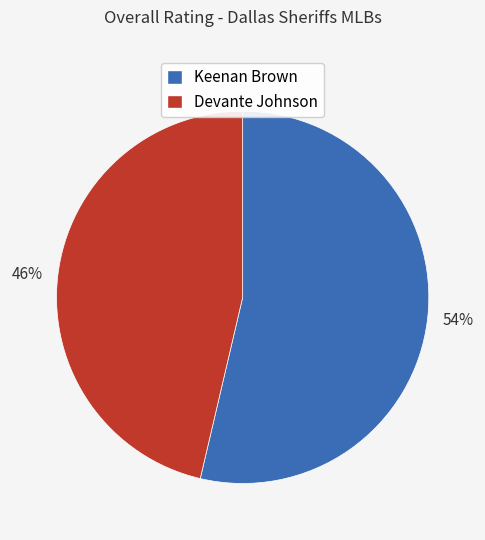

Combined, do 54% and 46% account for over 50%?

Yes